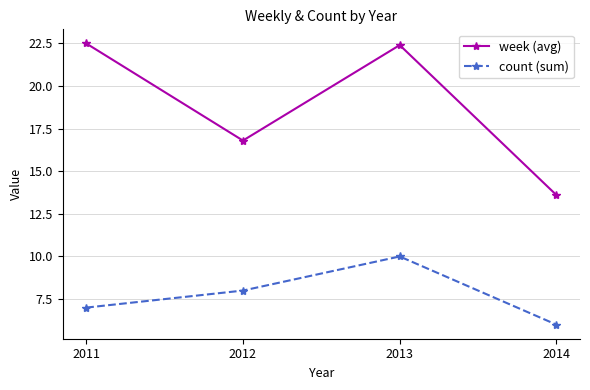

Reading right to left, what are all the values shown in this chart?

week (avg): 2014=13.6	2013=22.4	2012=16.8	2011=22.5
count (sum): 2014=6.0	2013=10.0	2012=8.0	2011=7.0